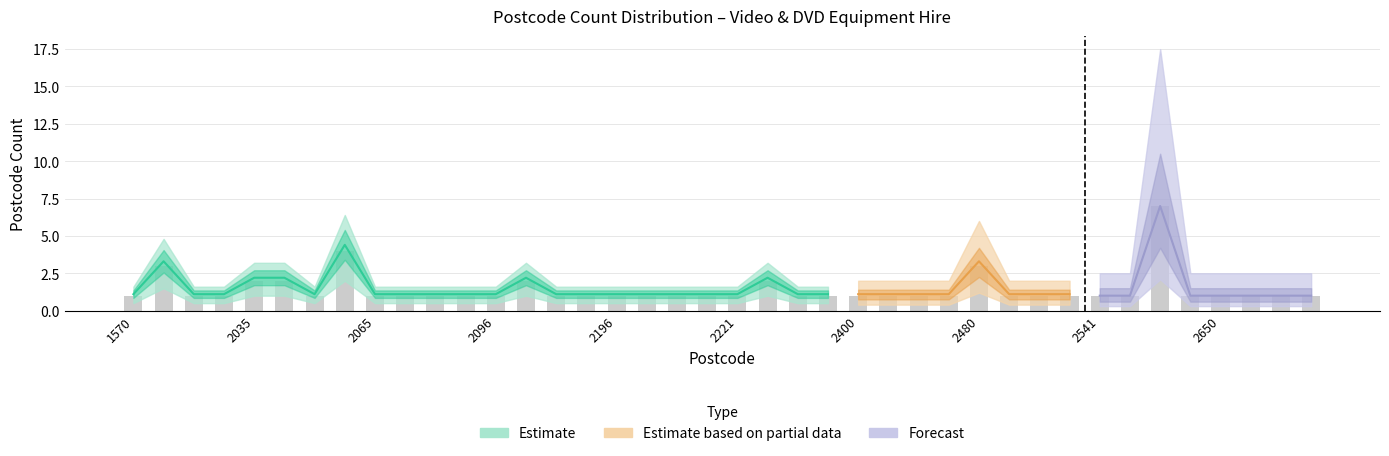

Count the number of categories in the chart.

40